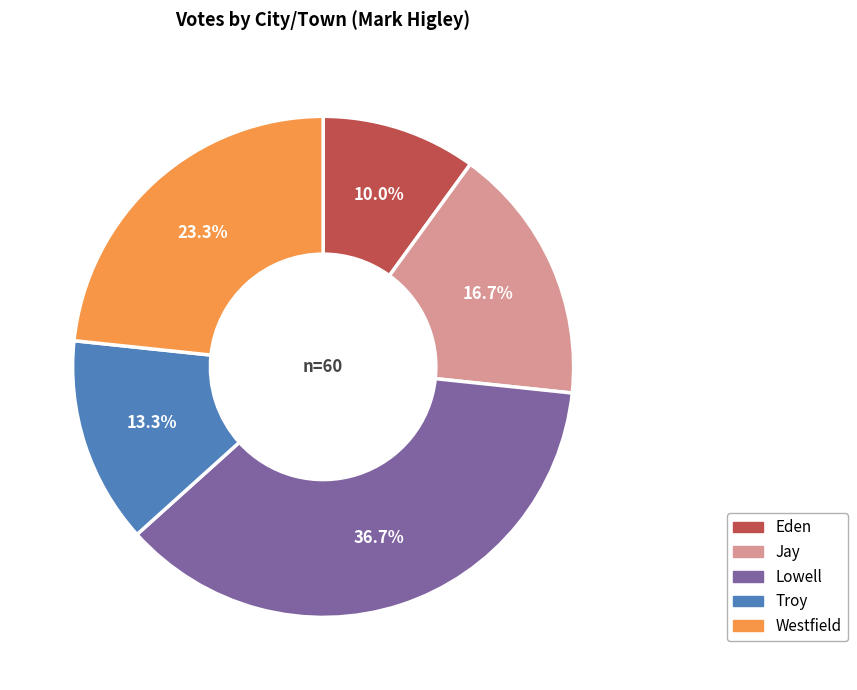

To the nearest percent, what percentage of the pie is Lowell?

37%